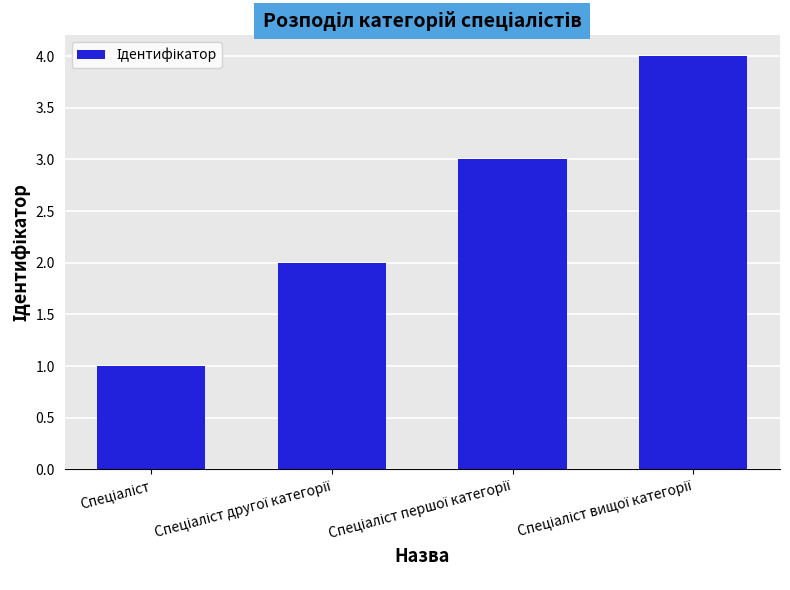

What is the difference between the maximum and minimum values?

3